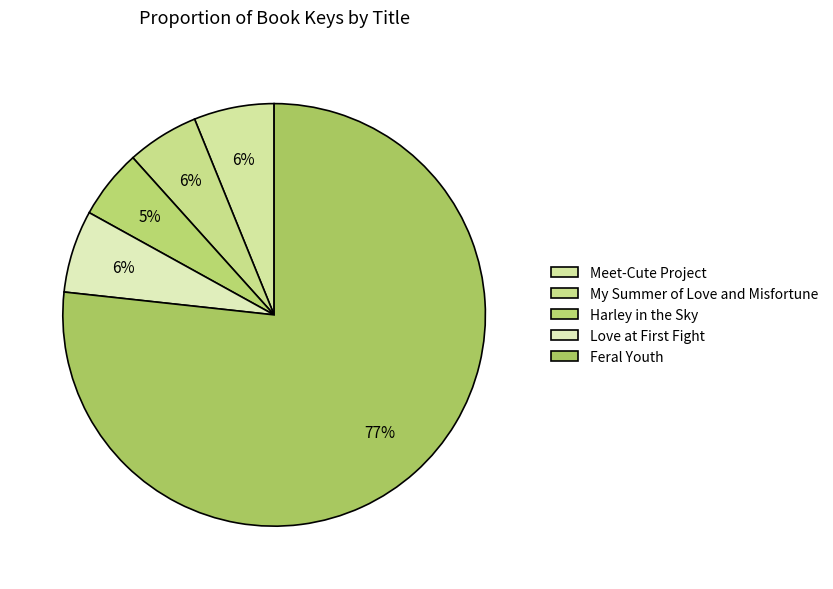

Count the number of slices in the pie.

5